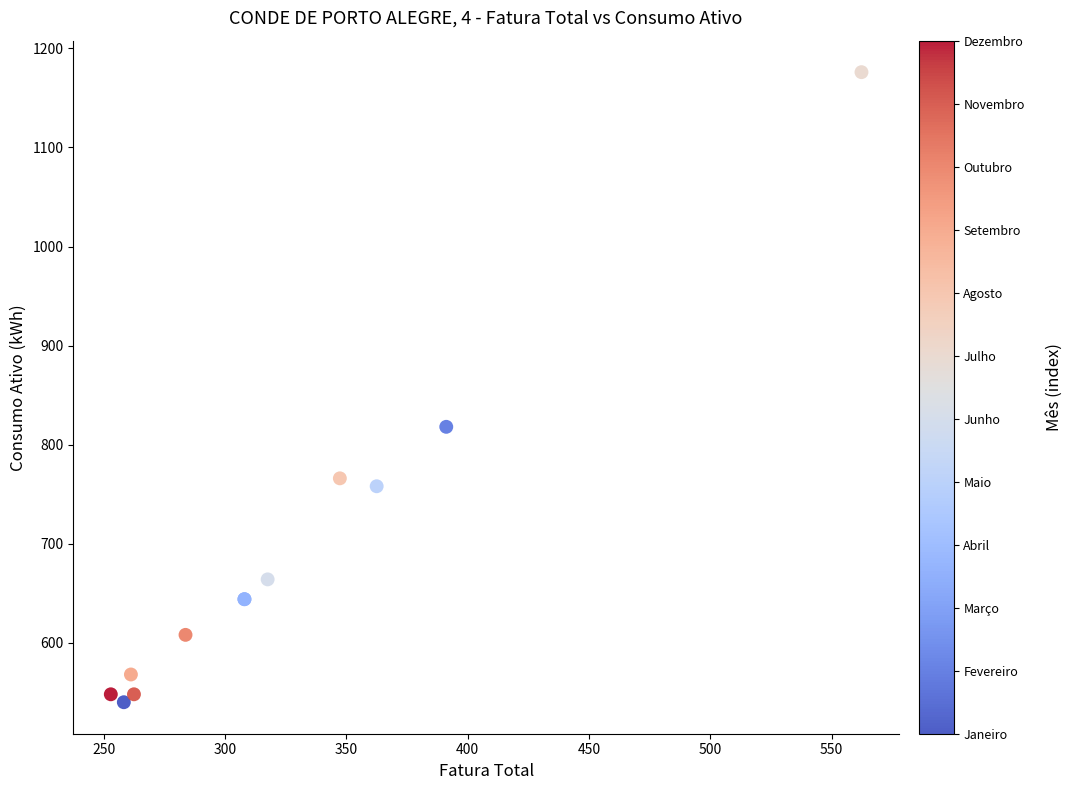

What Y value in the scatter plot is closest to 858?

818